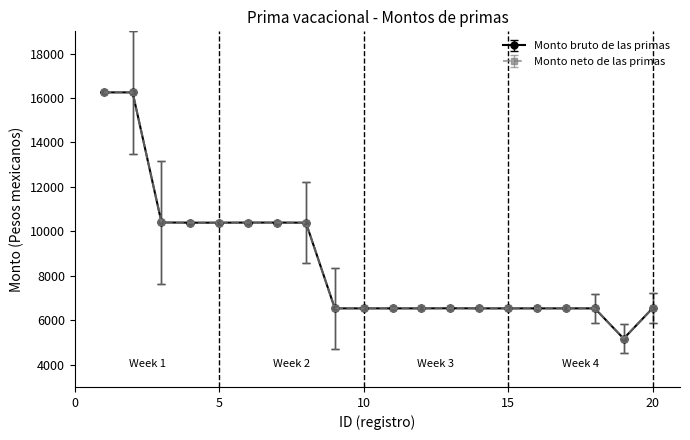

What is the value of the Monto neto de las primas point at the 7th from the left?

10395.9